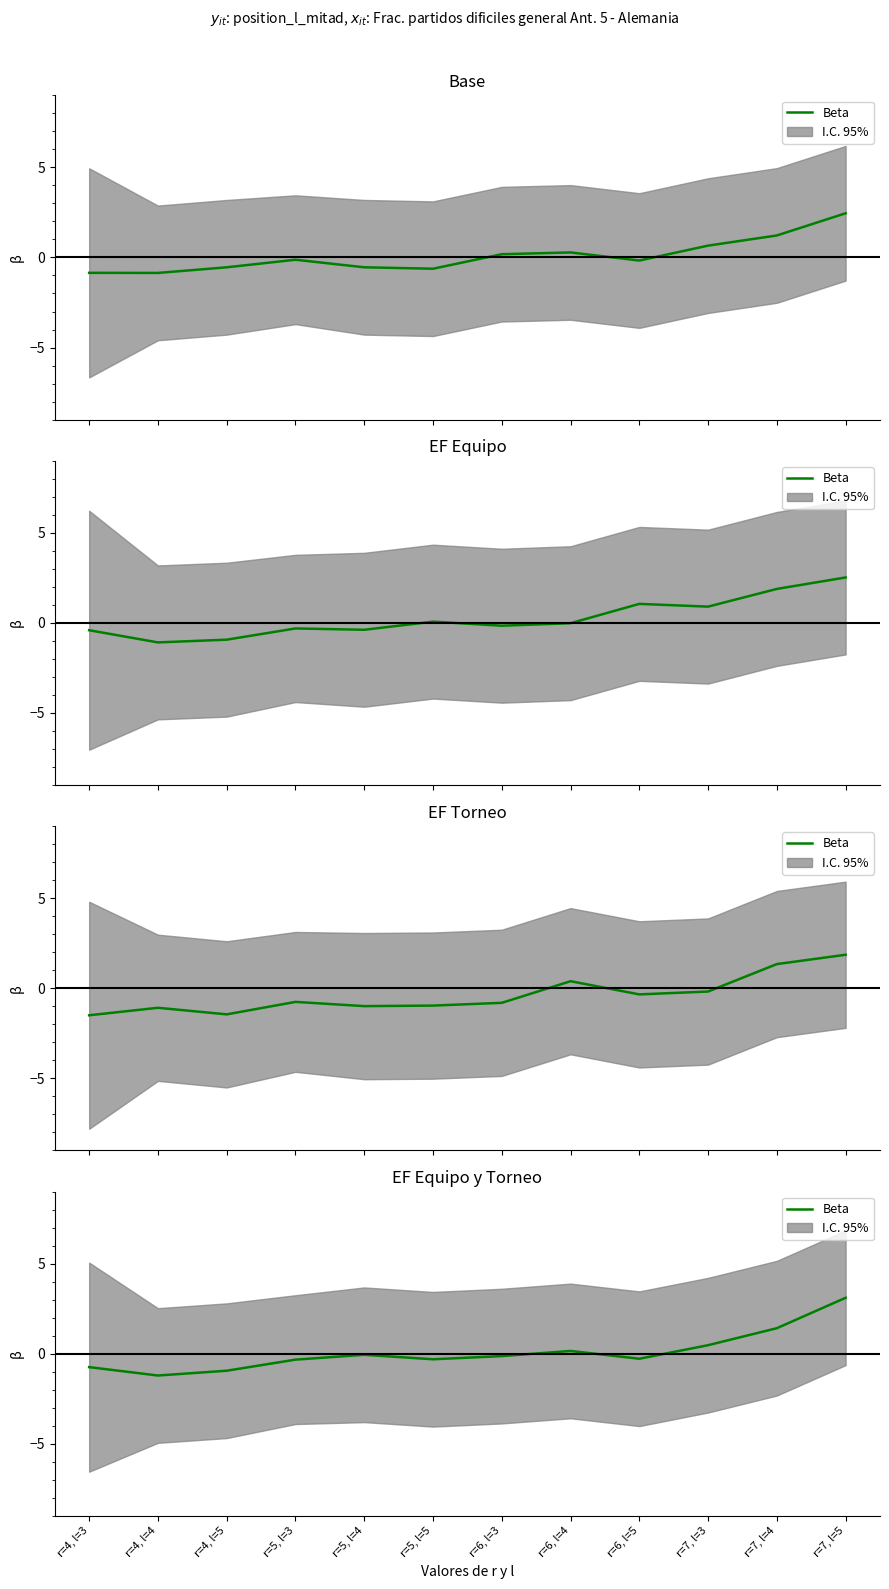

The value at r=5, l=4 is -0.1. True or false?

True